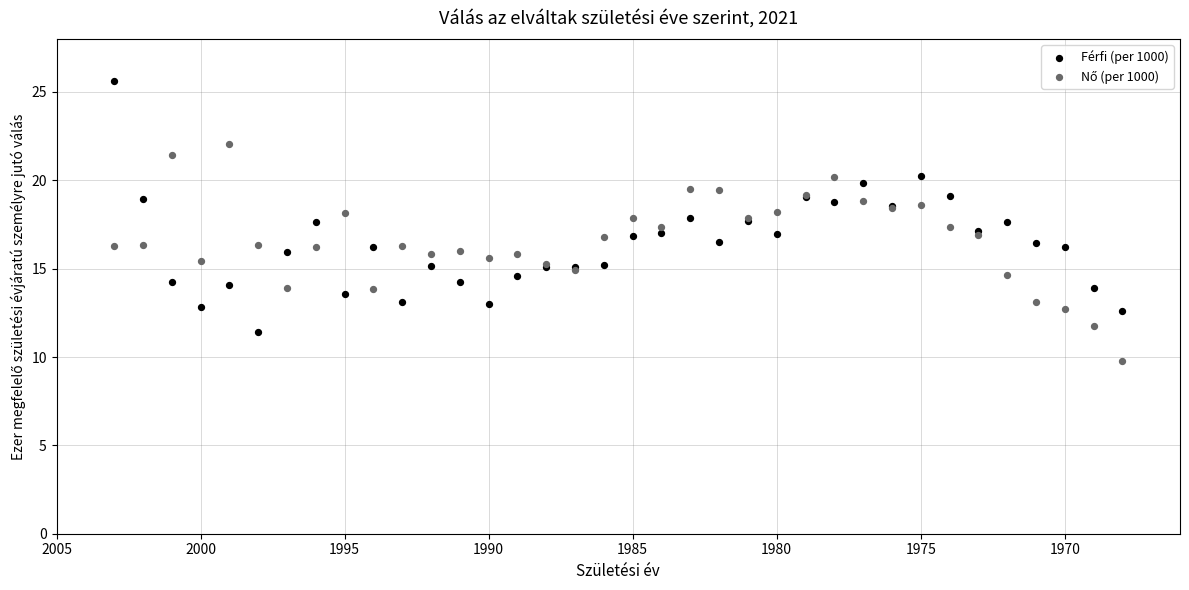

Which series has the largest Y range (max minus min)?

Férfi (per 1000)